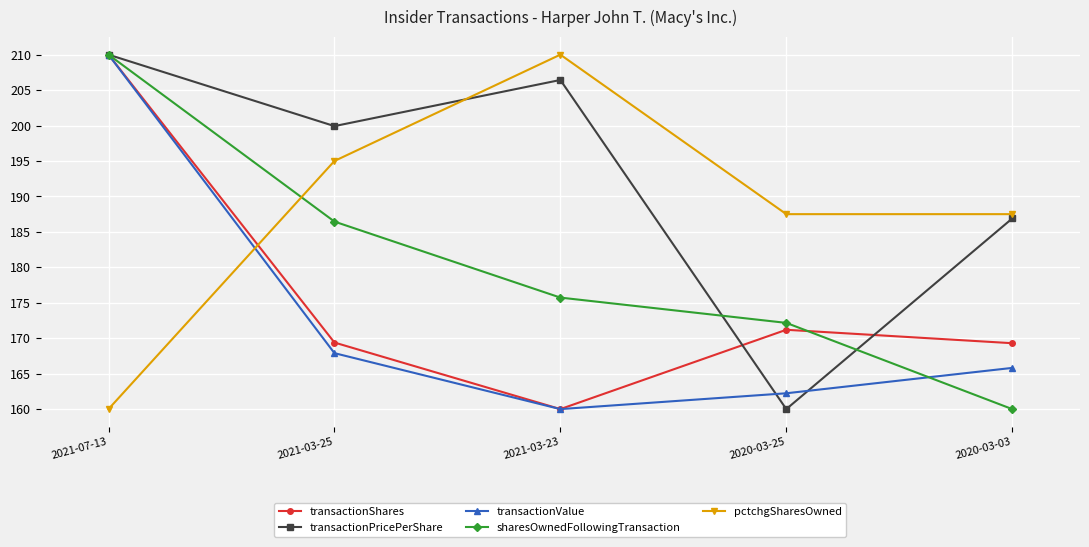

What is the smallest value displayed?

160.0